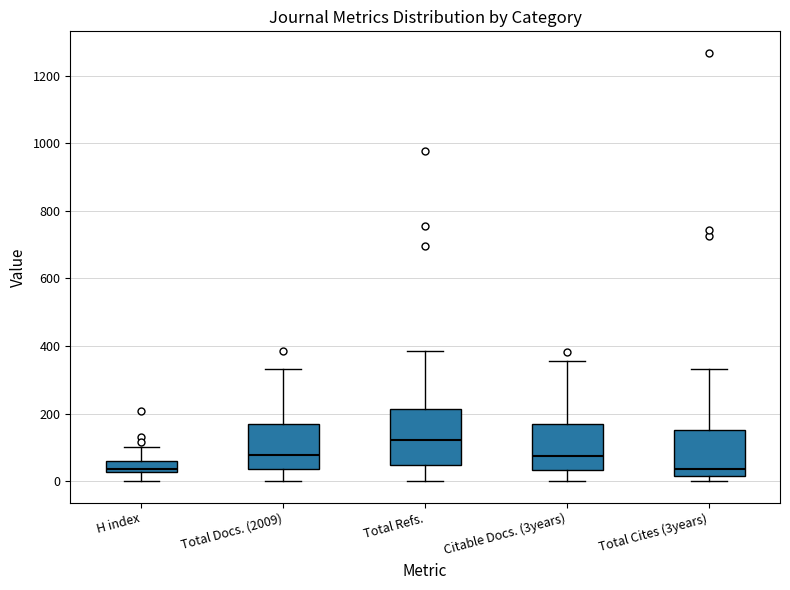

Which box is the tallest, from its lower edge to its upper edge?

Total Refs.